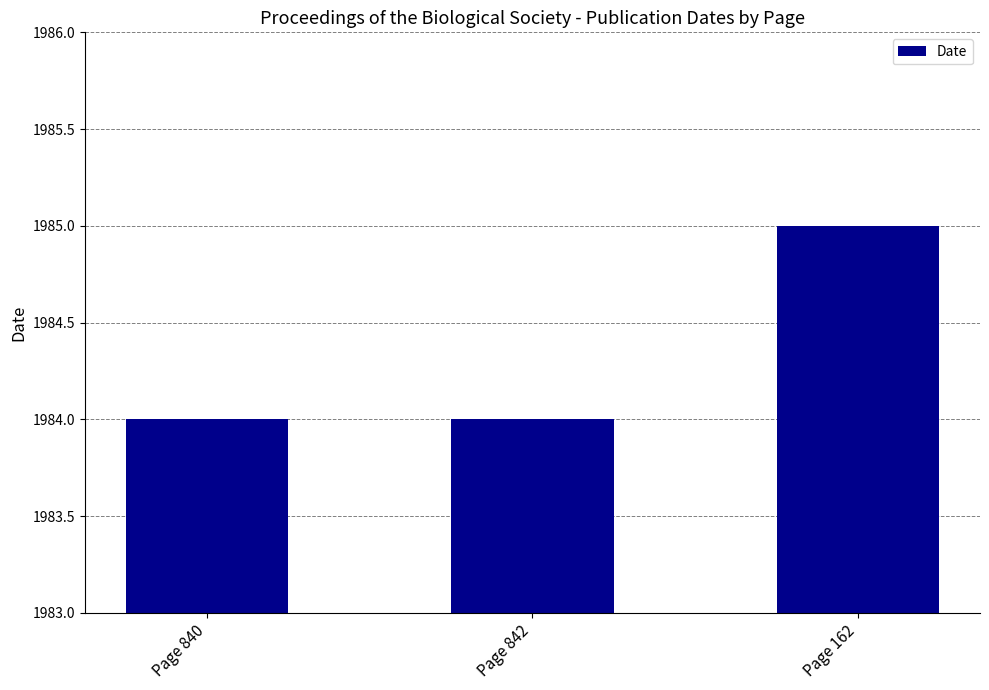

What is the average value?

1984